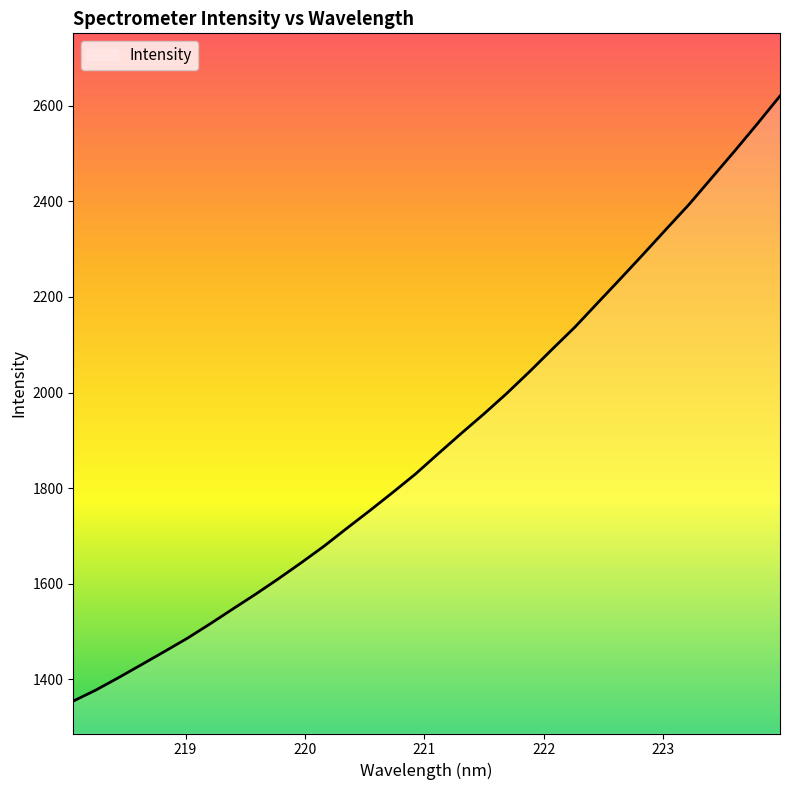

What is the maximum value shown in the chart?

2620.1